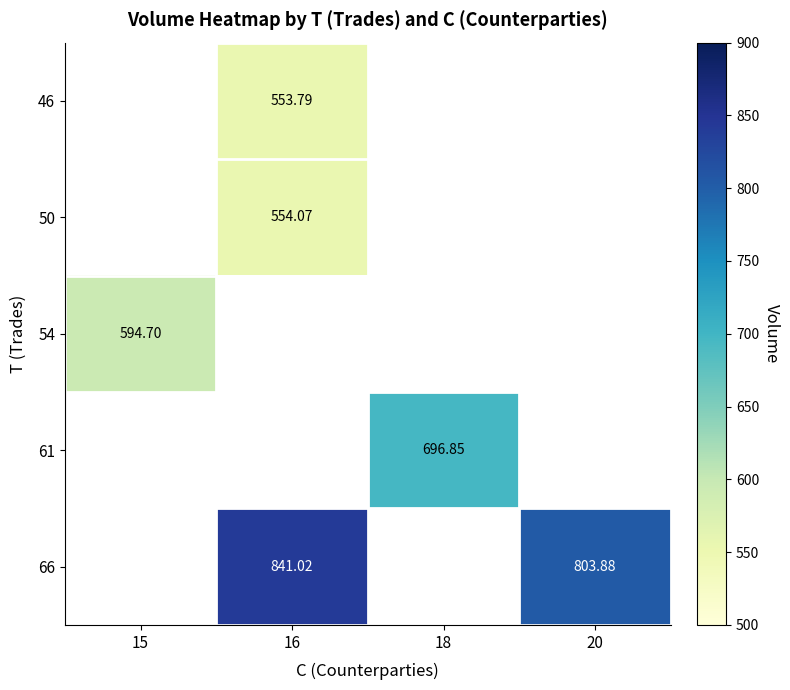

Count the 66 values in the range 841 to 842.

1